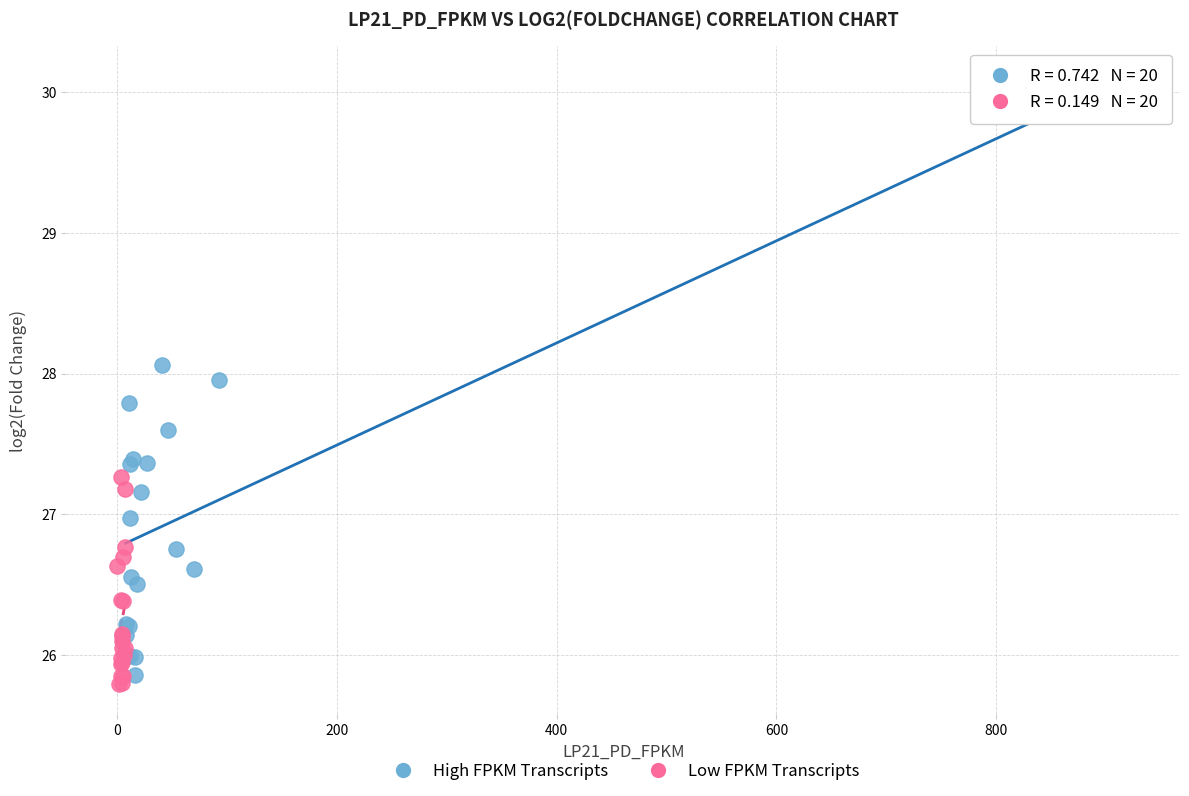

Which series has the largest Y range (max minus min)?

High FPKM Transcripts